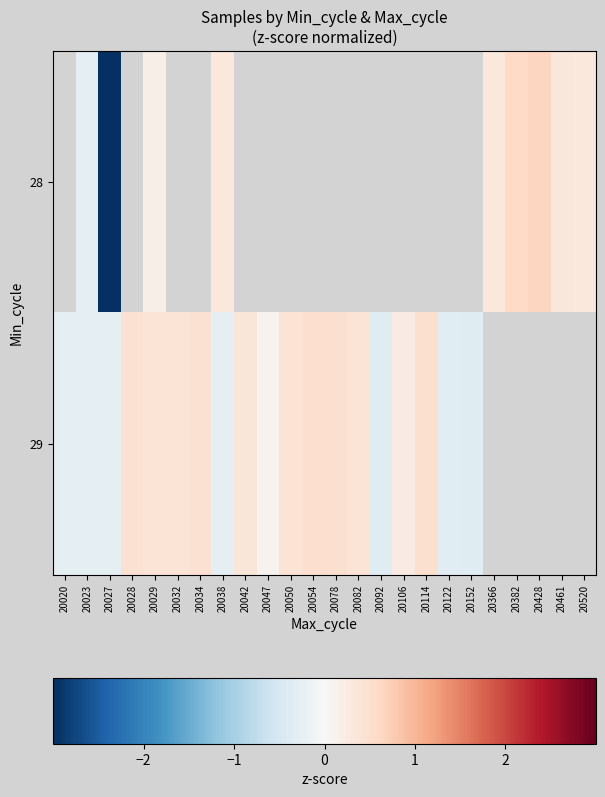

Reading left to right, extract all data points from this chart.

28: 20020=0.0	20023=-0.3	20027=-4.9	20028=0.0	20029=0.2	20032=0.0	20034=0.0	20038=0.3	20042=0.0	20047=0.0	20050=0.0	20054=0.0	20078=0.0	20082=0.0	20092=0.0	20106=0.0	20114=0.0	20122=0.0	20152=0.0	20366=0.3	20382=0.6	20428=0.6	20461=0.3	20520=0.3
29: 20020=-0.3	20023=-0.3	20027=-0.3	20028=0.5	20029=0.4	20032=0.4	20034=0.5	20038=-0.3	20042=0.4	20047=0.1	20050=0.4	20054=0.5	20078=0.5	20082=0.4	20092=-0.4	20106=0.3	20114=0.5	20122=-0.3	20152=-0.4	20366=0.0	20382=0.0	20428=0.0	20461=0.0	20520=0.0